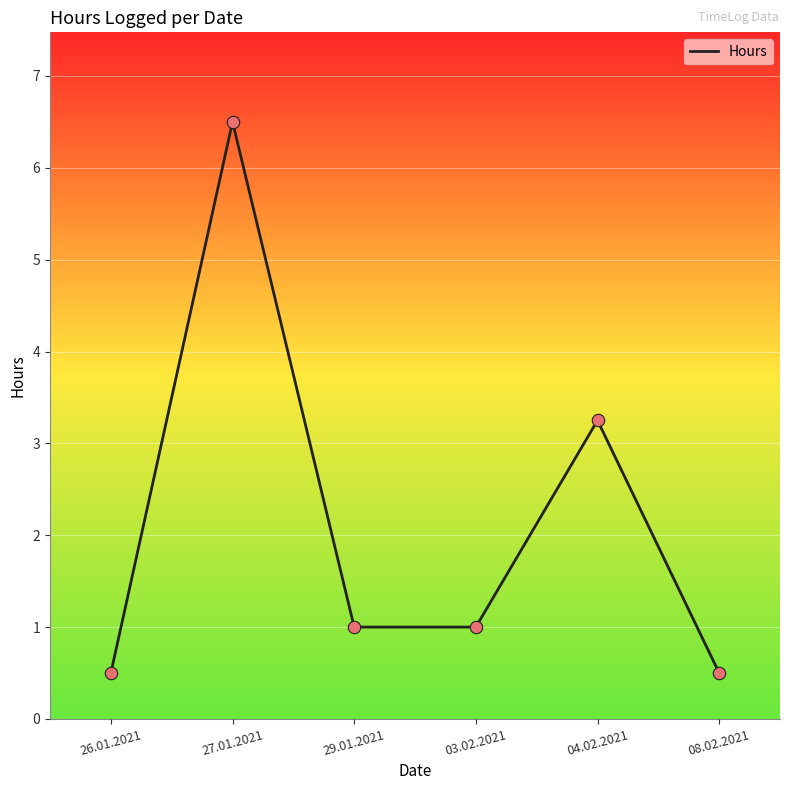

Which has a higher value, 26.01.2021 or 29.01.2021?

29.01.2021